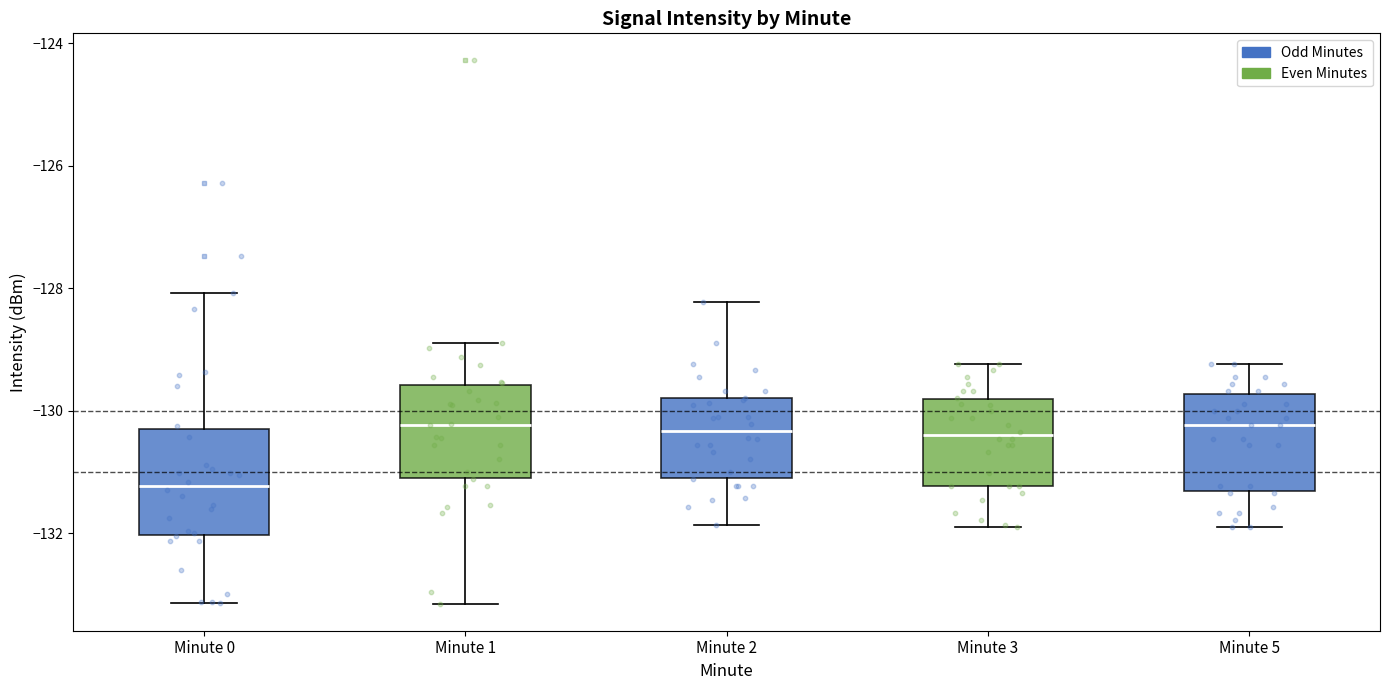

Where does the upper whisker of the box for Minute 2 end on the y-axis? The values are not printed on the chart, so give them approximately, as read against the axis.

-128.2